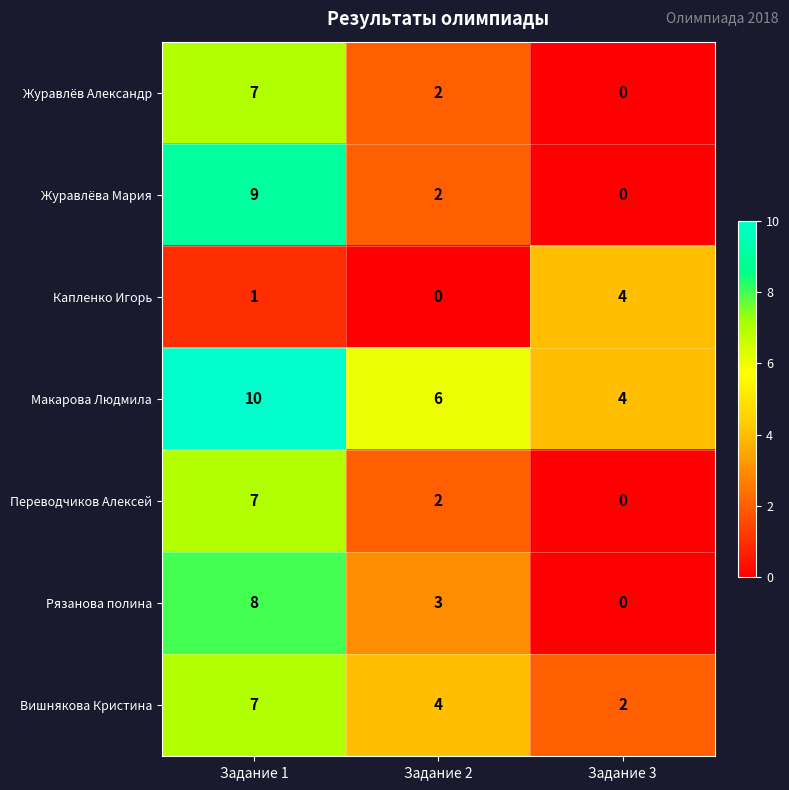

At which label does Журавлёв Александр reach its minimum?

Задание 3